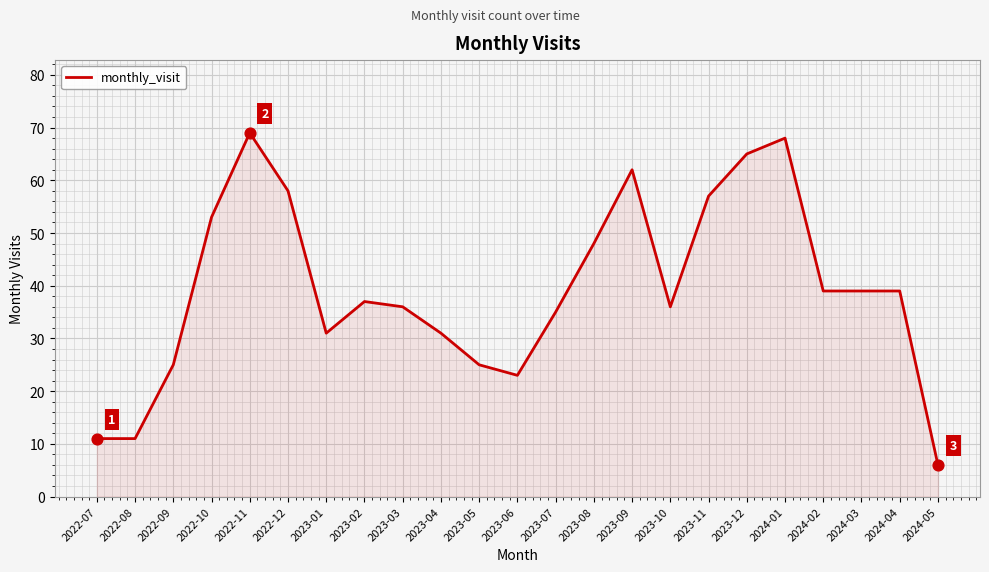

What is the change in value from 2022-12 to 2023-08?

-10